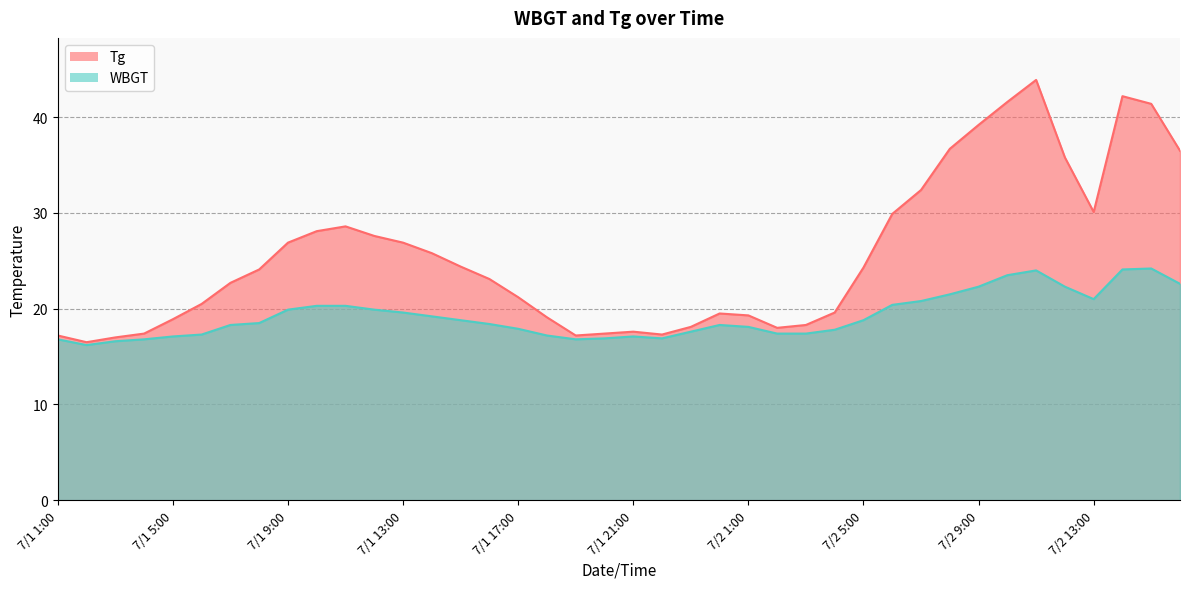

How many interior local valleys does the Tg series have?

5